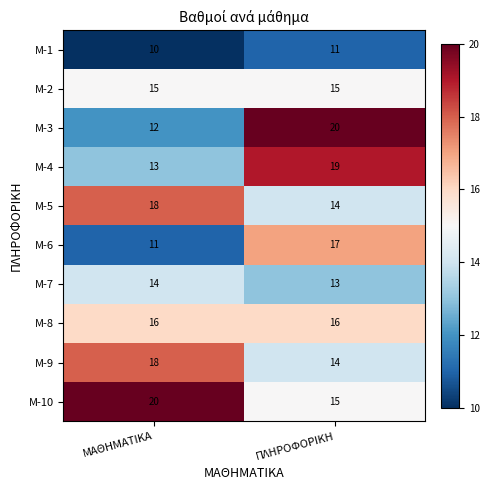

At which category is the sum across all series the highest?

ΠΛΗΡΟΦΟΡΙΚΗ